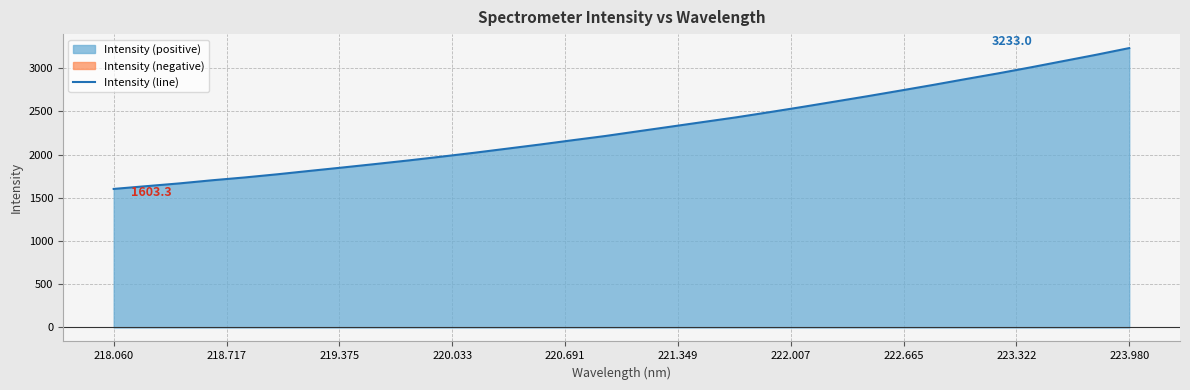

What is the highest value of the Intensity (line) series?

3233.0